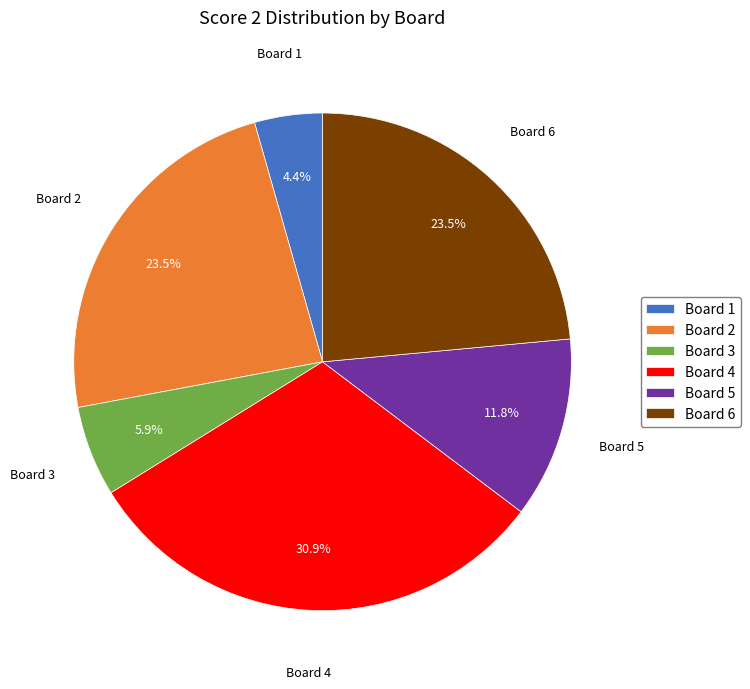

Count the number of slices in the pie.

6